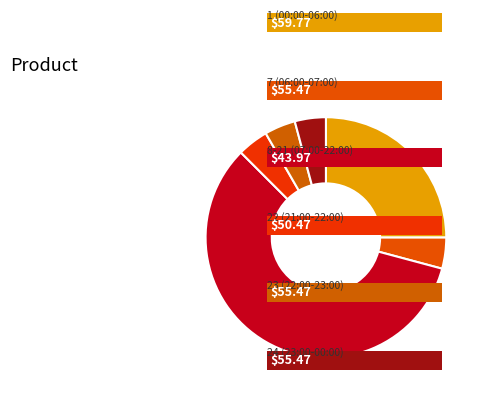

Which slice is the largest?

8-21 (07:00-22:00)